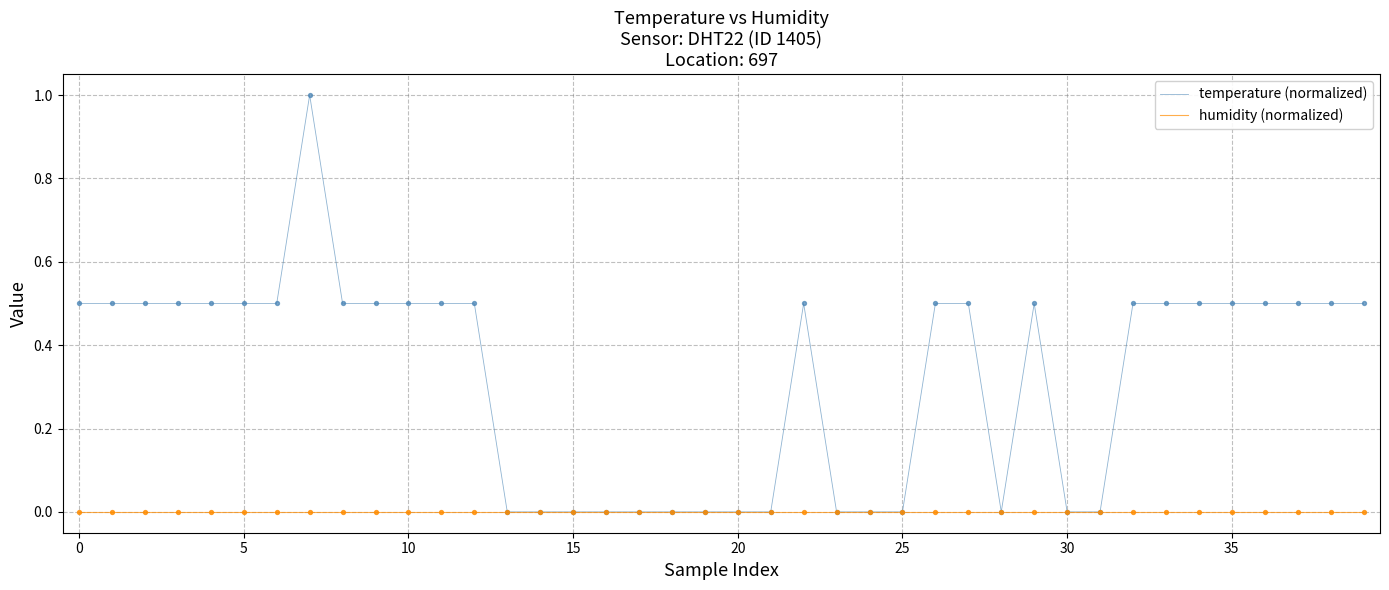

Which series has the largest range (max minus min)?

temperature (normalized)